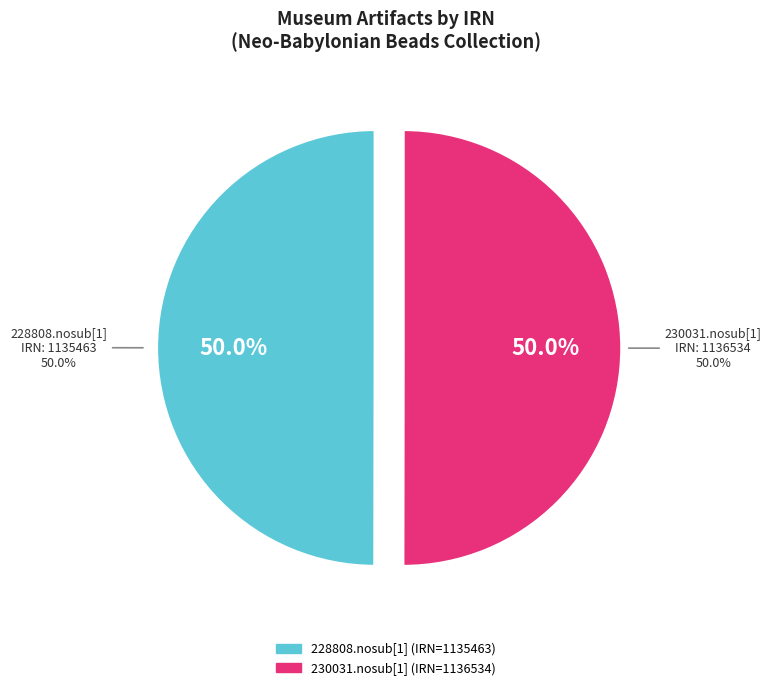

Rank the categories by value from lowest to highest.

228808.nosub[1]
beads (carnelian/agate)
Neo-Babylonian, 230031.nosub[1]
beads (carnelian/onyx/agate)
Neo-Babylonian